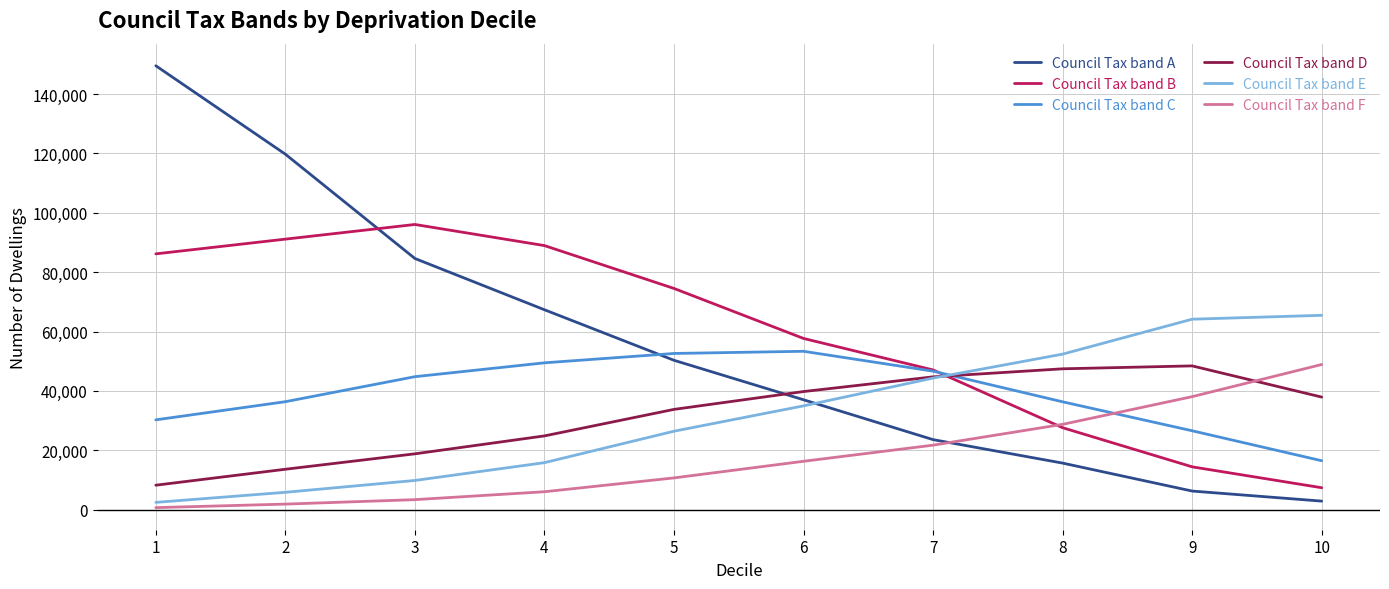

Which series ends up on top after the final intersection of Council Tax band A and Council Tax band B?

Council Tax band B